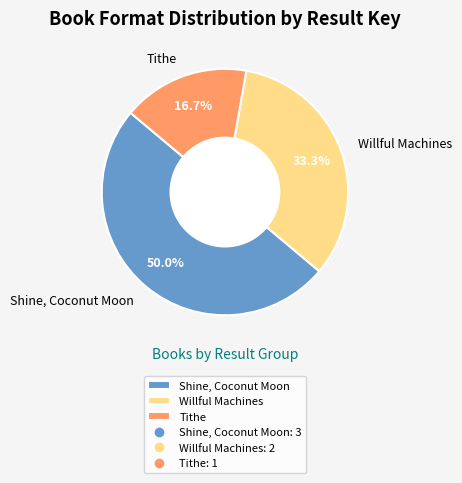

To the nearest percent, what is the average slice percentage?

33%